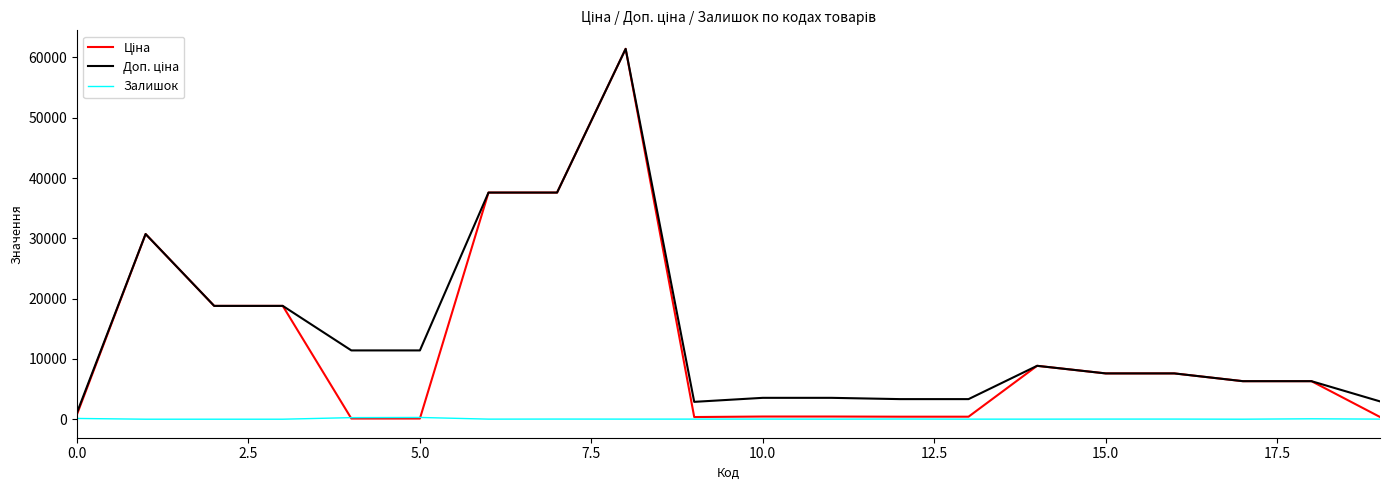

How many interior local peaks does the Ціна series have?

3